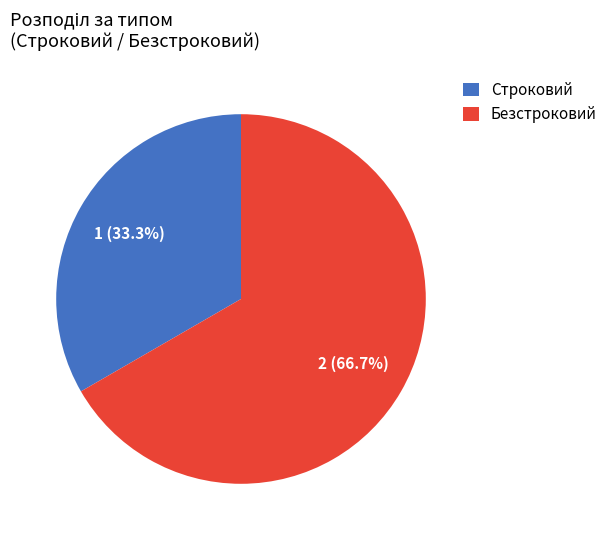

To the nearest percent, what is the average slice percentage?

50%